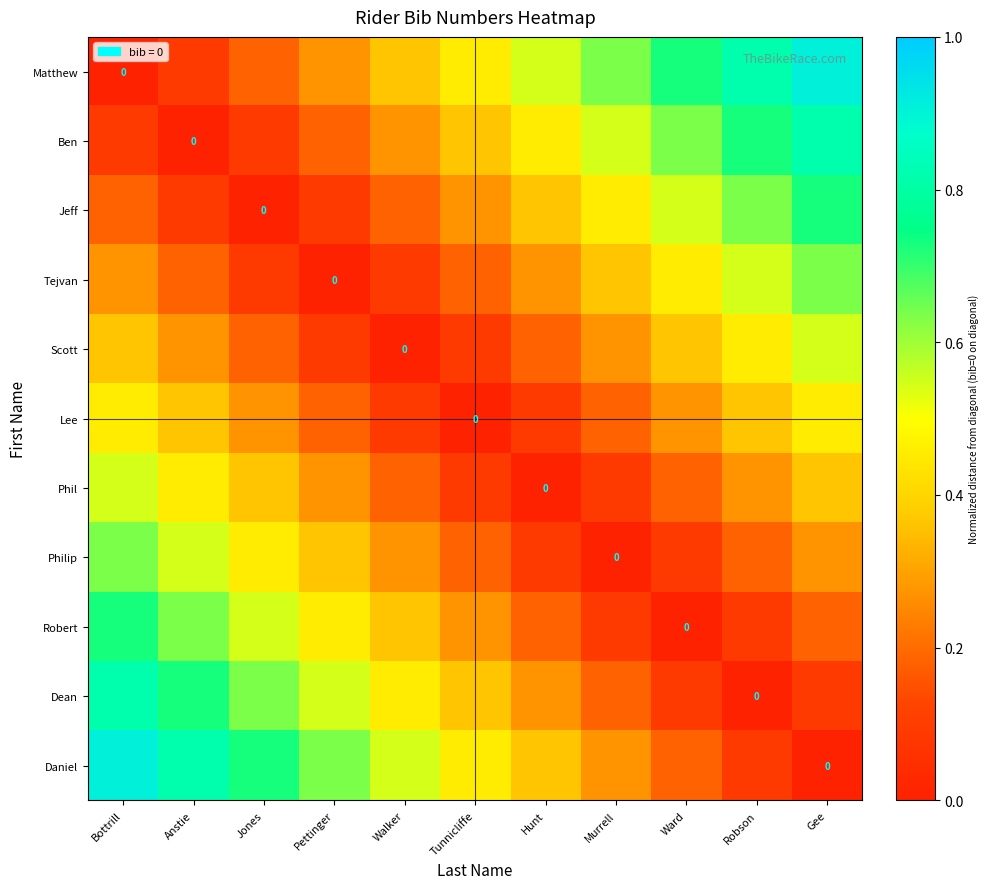

The Jeff series shows 0.4 at Hunt. True or false?

True